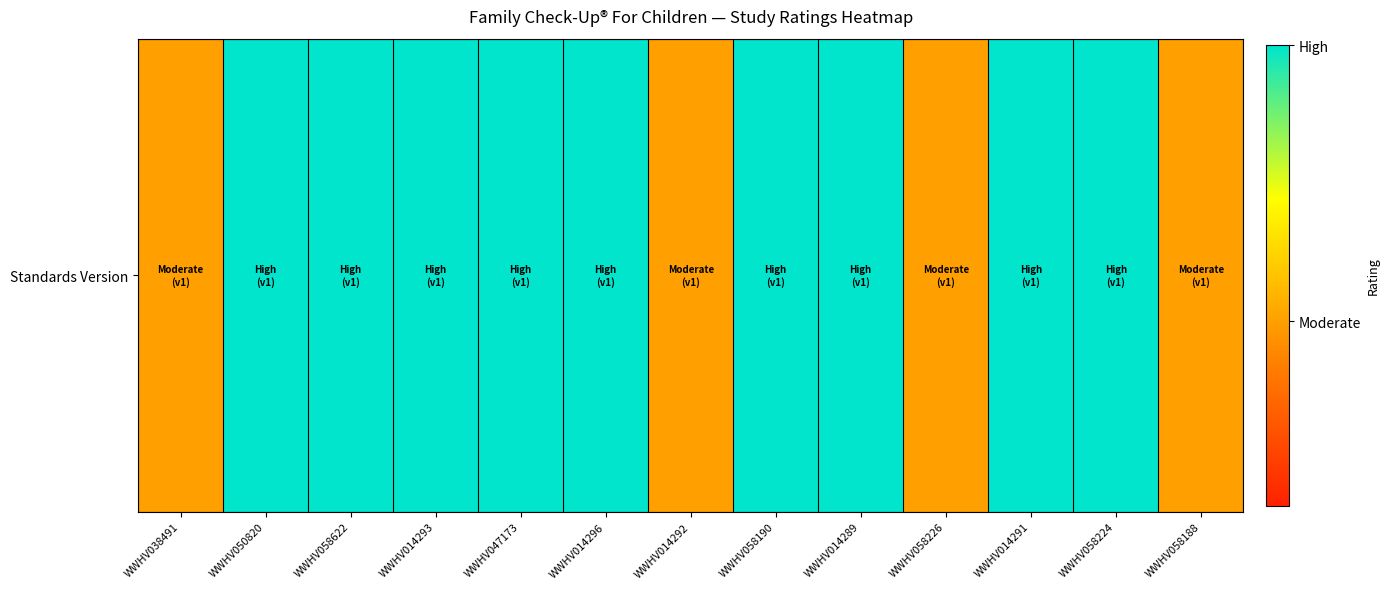

List the labels in order of value, smallest first.

WWHV038491, WWHV014292, WWHV058226, WWHV058188, WWHV050820, WWHV058622, WWHV014293, WWHV047173, WWHV014296, WWHV058190, WWHV014289, WWHV014291, WWHV058224